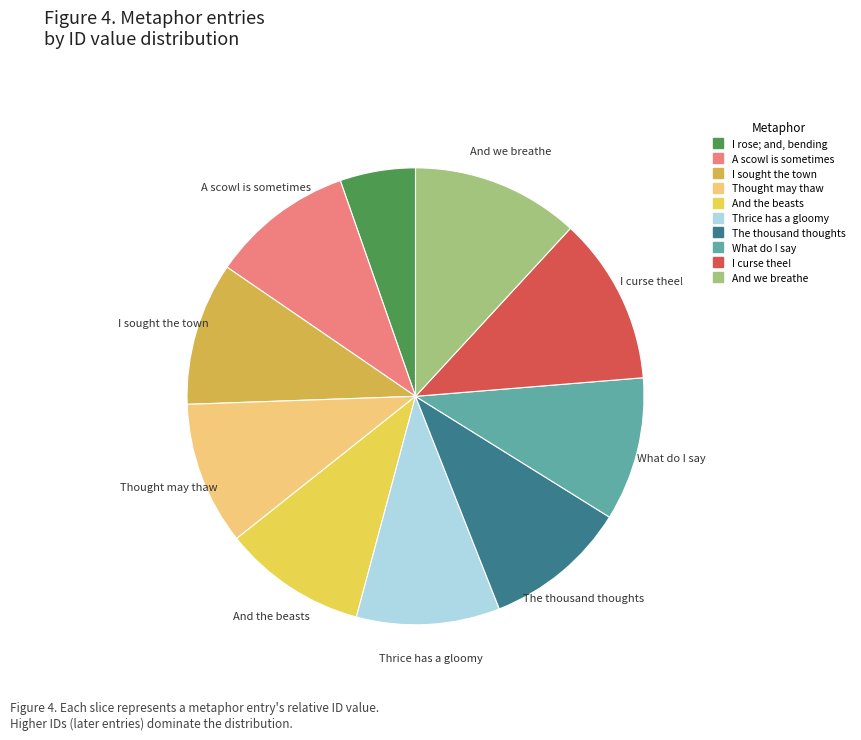

How many segments does this pie chart have?

10